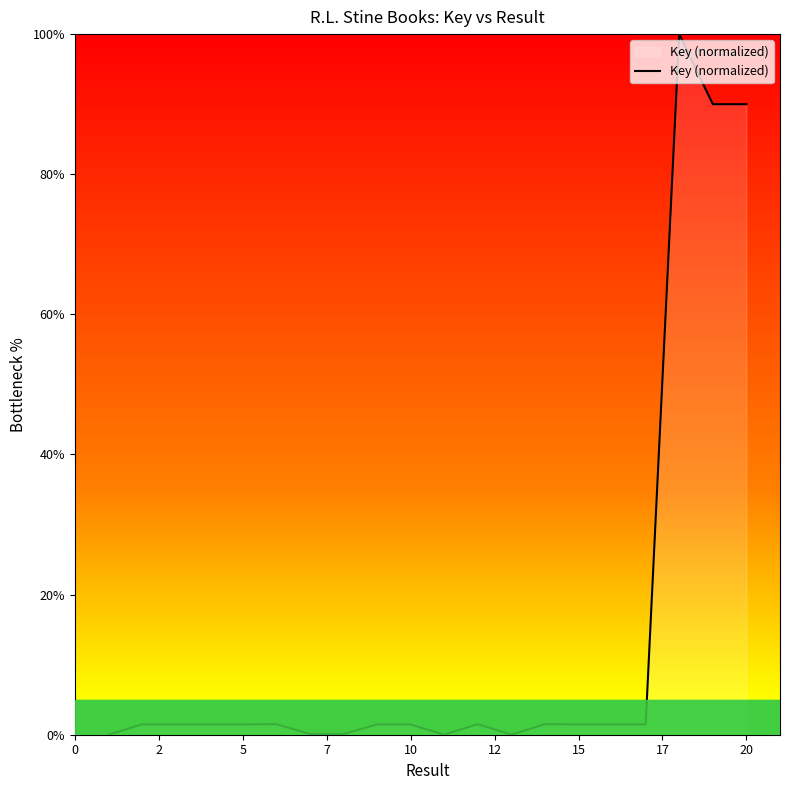

What is the maximum value shown in the chart?

100.0